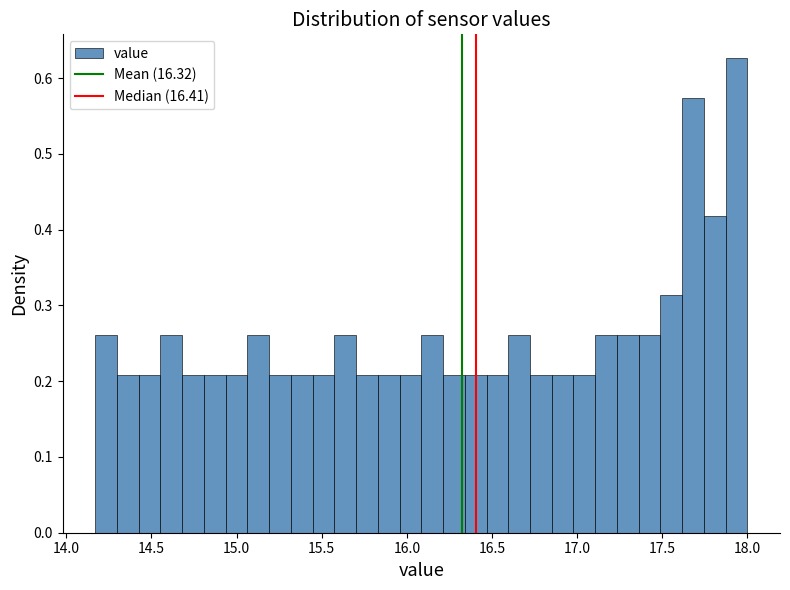

Read against the x-axis, roughly where is the centre of the tallest bar?

17.95